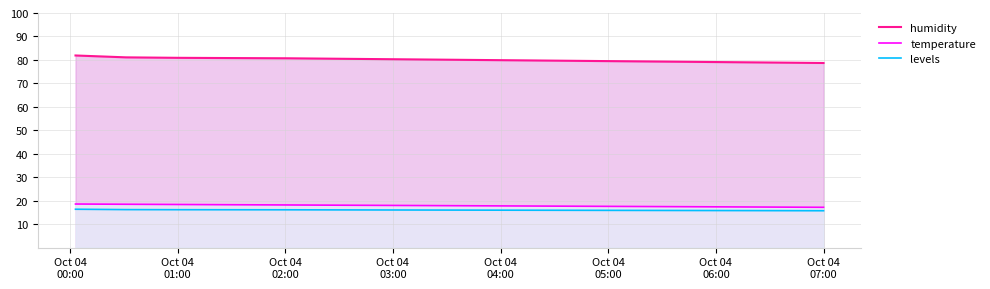

How many values in the levels series exceed 16?

8